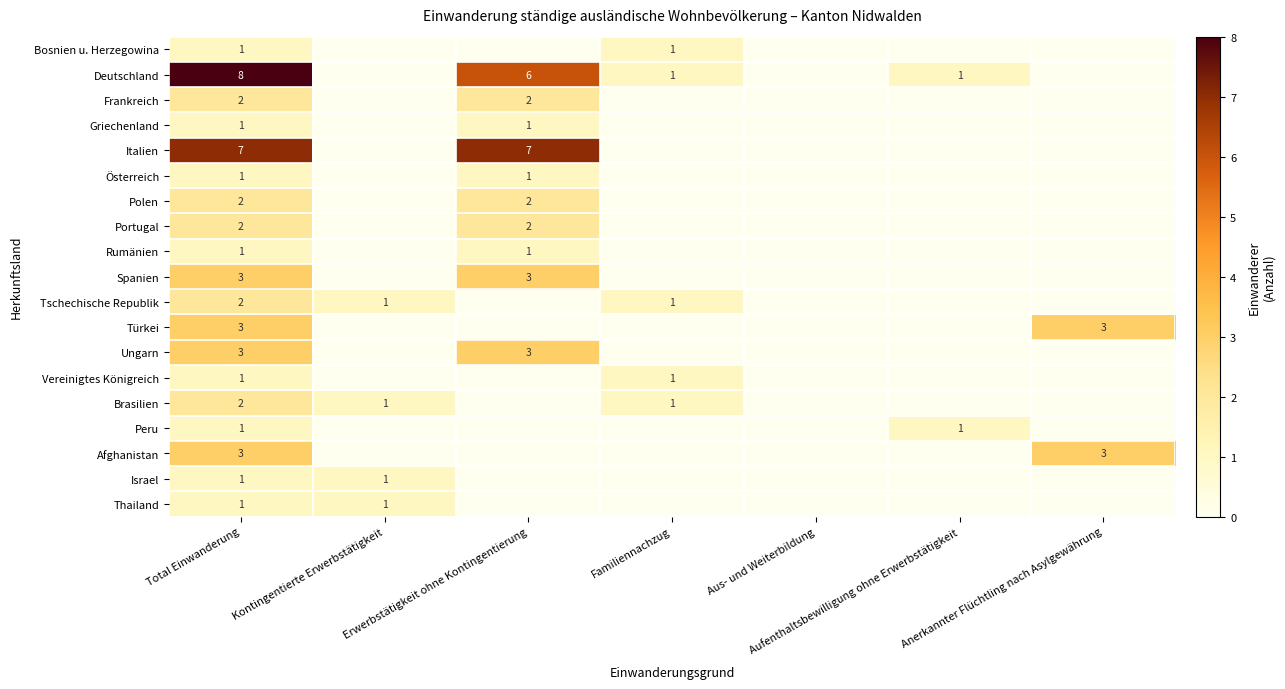

What is the difference between the highest and lowest values at Total Einwanderung?

7